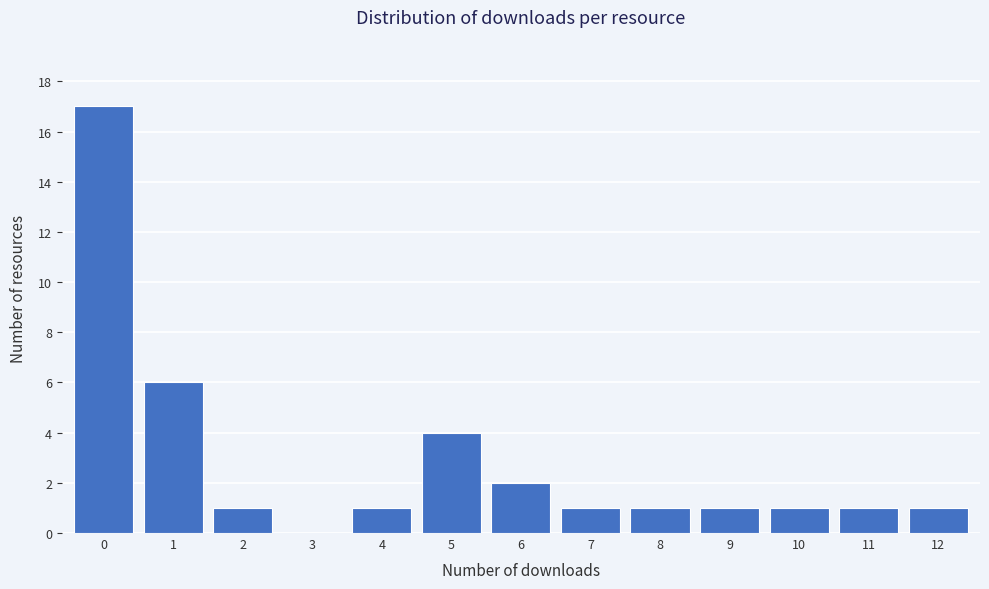

Reading left to right, transcribe all the data shown in this chart.

0=17	1=6	2=1	3=0	4=1	5=4	6=2	7=1	8=1	9=1	10=1	11=1	12=1